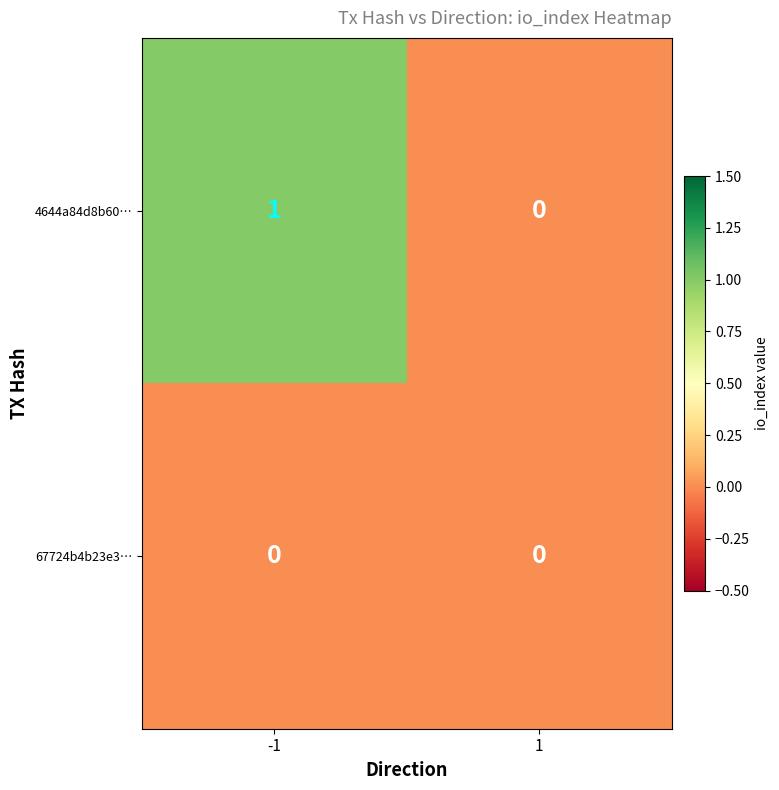

At -1, list the series in order from smallest to largest.

67724b4b23e3…, 4644a84d8b60…